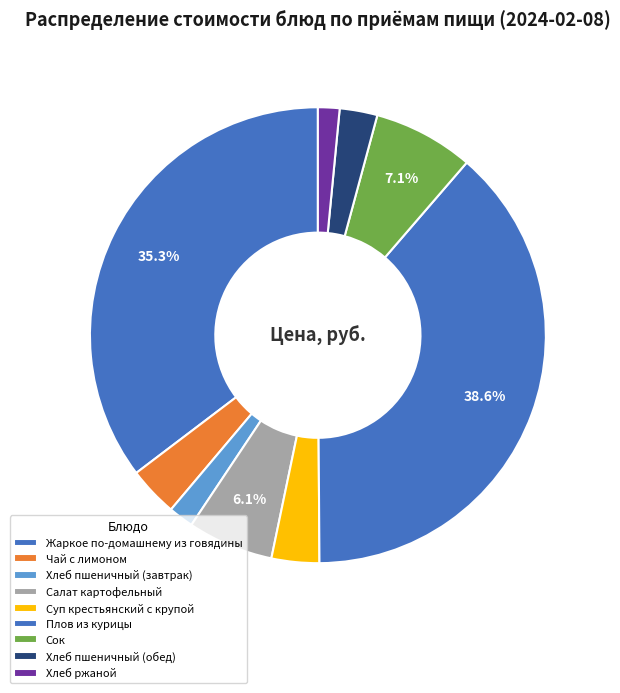

What percentage do Хлеб пшеничный (завтрак) and Суп крестьянский с крупой together represent?

5.2%